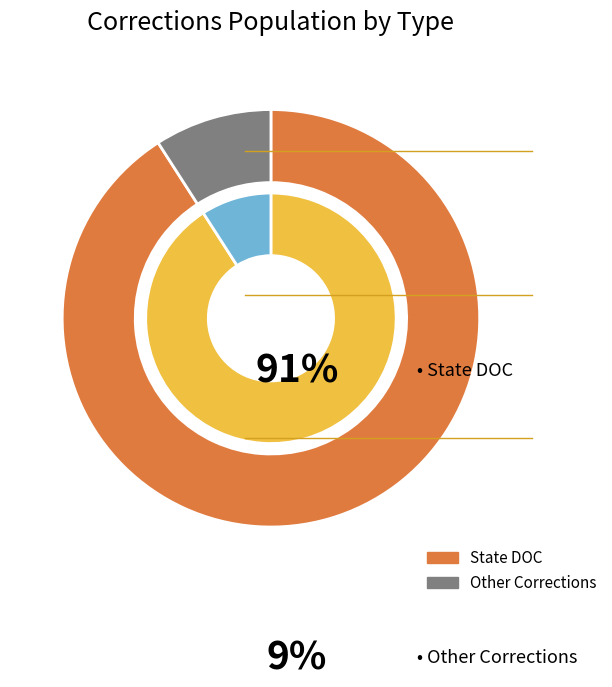

Which category has the smallest portion of the pie?

Other Corrections